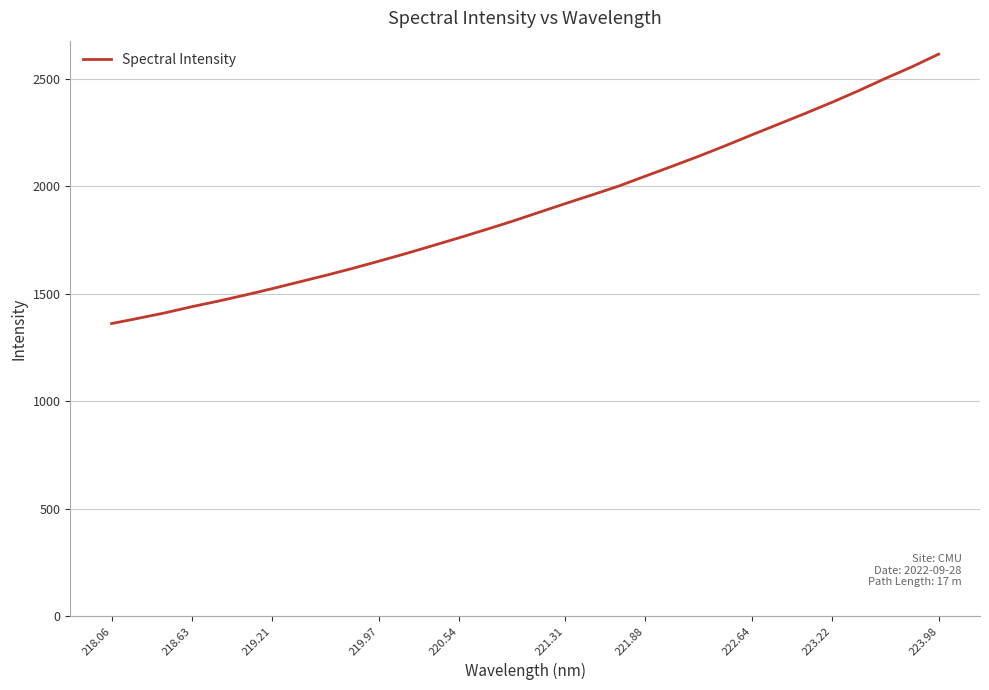

True or false: there are more than 2 points higher than both neighbors.

False